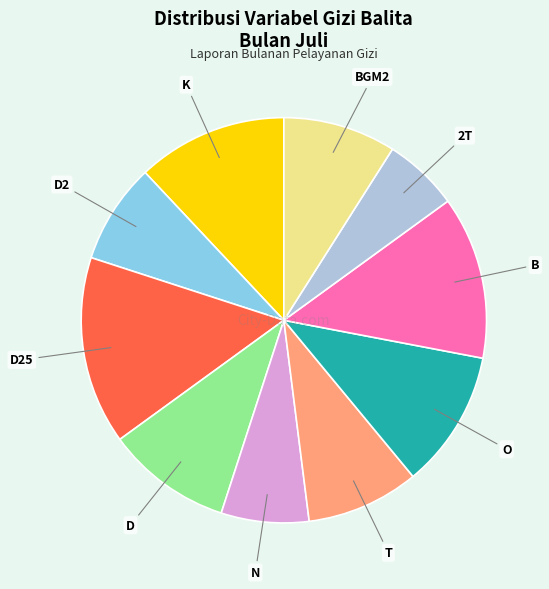

Is there a majority slice in this chart?

No